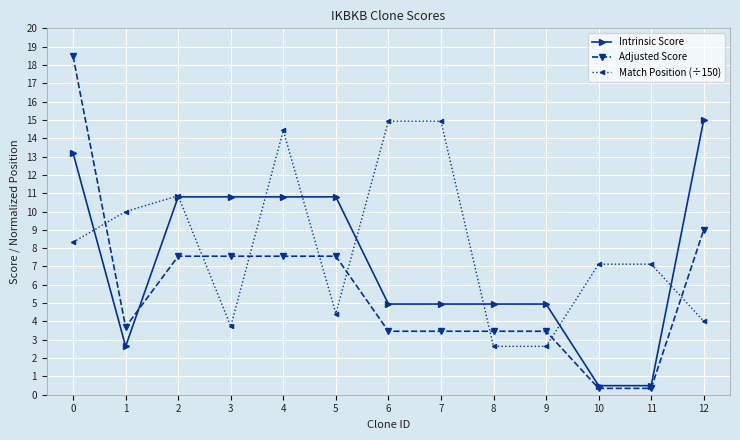

What is the greatest value displayed?

18.5